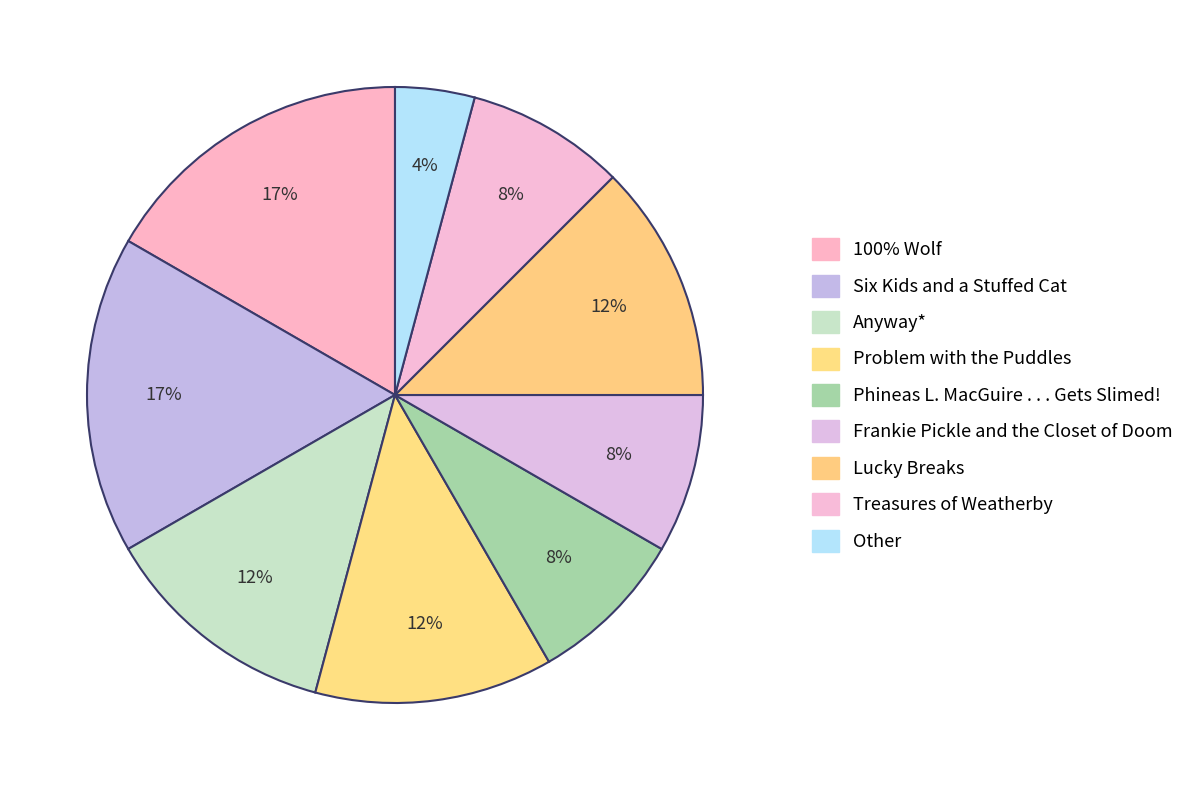

Is the sum of Phineas L. MacGuire . . . Gets Slimed! and Six Kids and a Stuffed Cat greater than half?

No